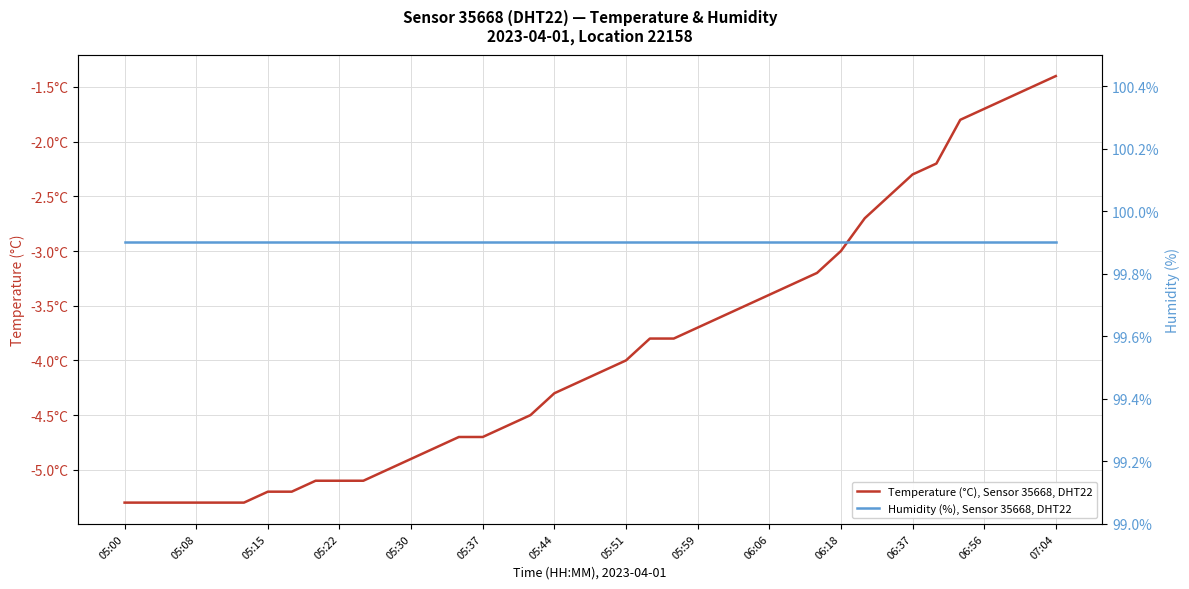

True or false: Humidity (%), Sensor 35668, DHT22 has more than 1 interior local peaks.

False